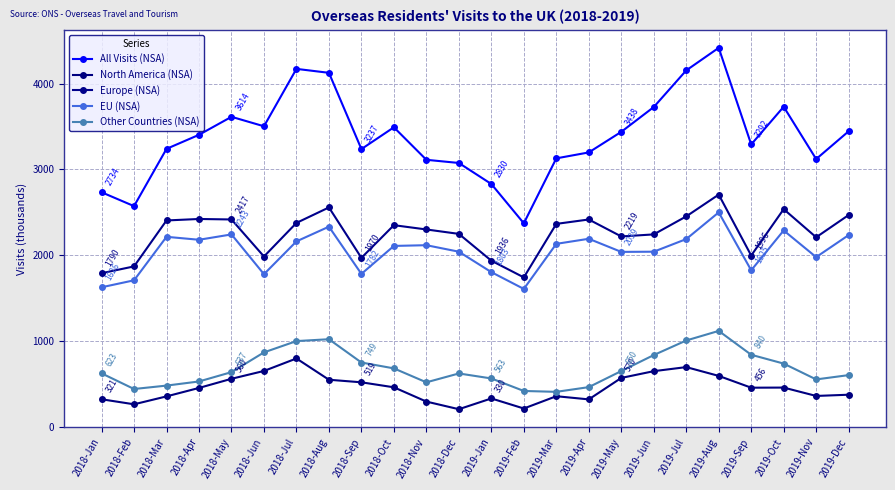

The Other Countries (NSA) series shows 836.1 at 2019-Jun. True or false?

True